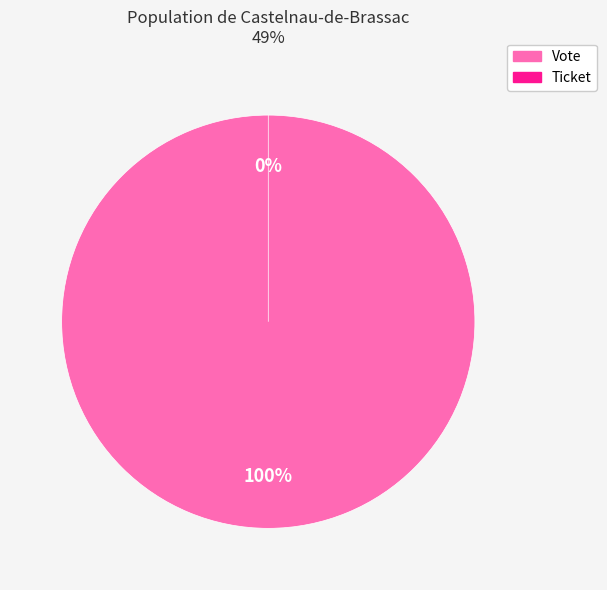

Which slice represents more than half of the pie?

Vote